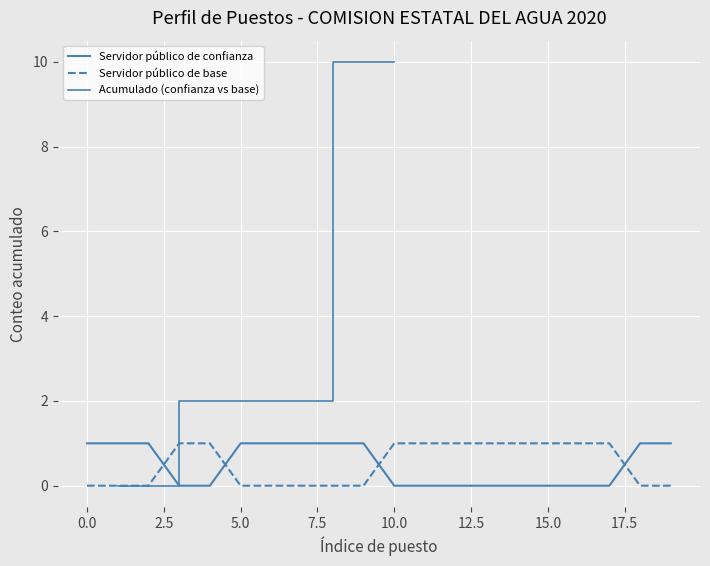

How many positive values does the Servidor público de confianza series have?

10